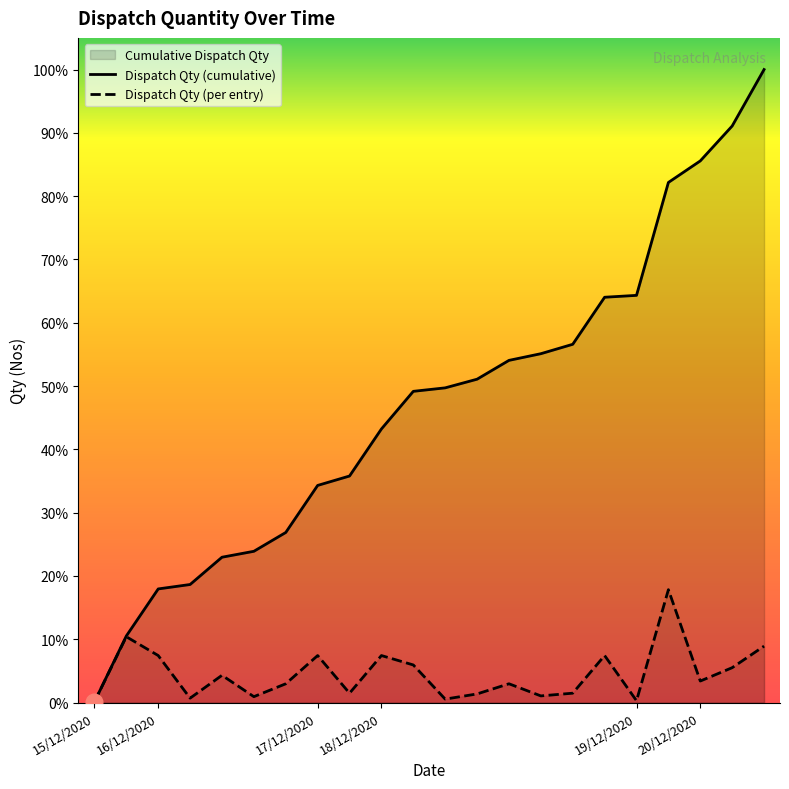

What is the label of the 5th point from the left?

16/12/2020